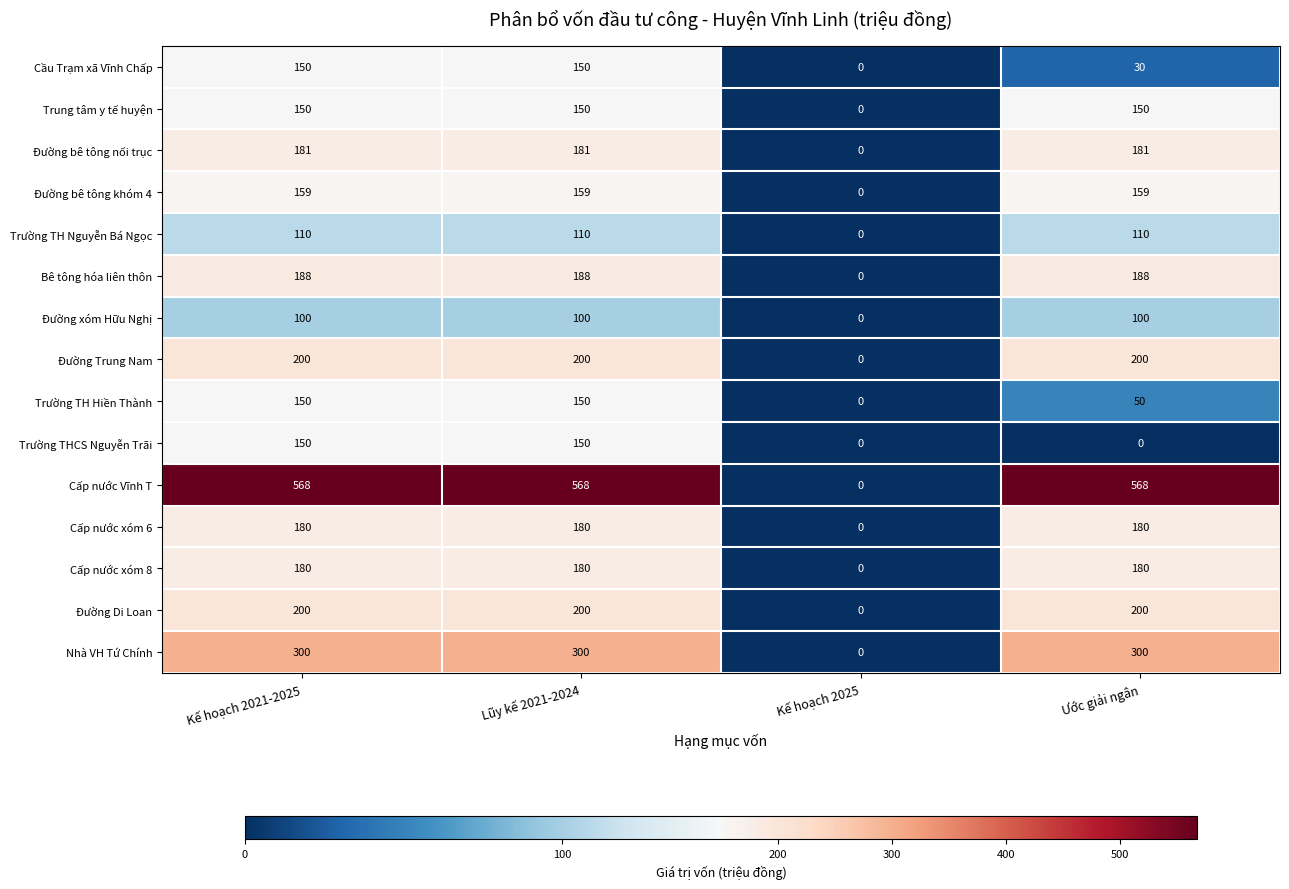

At how many categories does at least one series exceed 44?

3